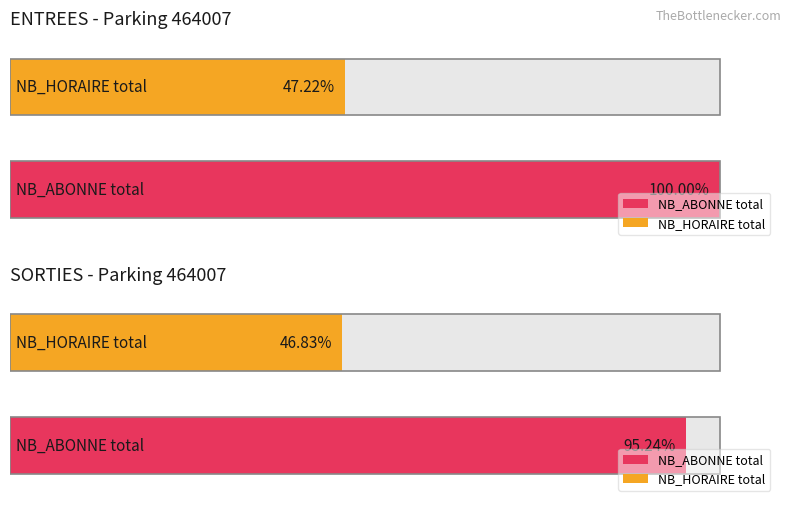

How many series are shown in this chart?

2